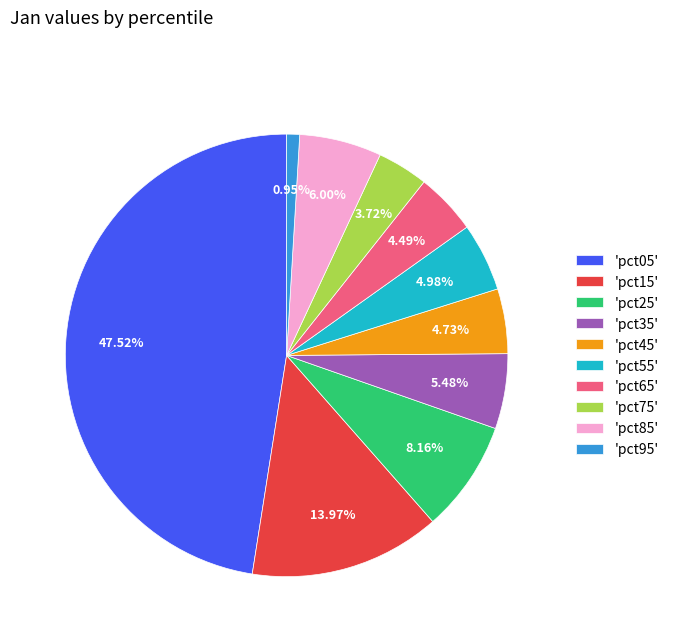

Which category has the biggest portion of the pie?

'pct05'